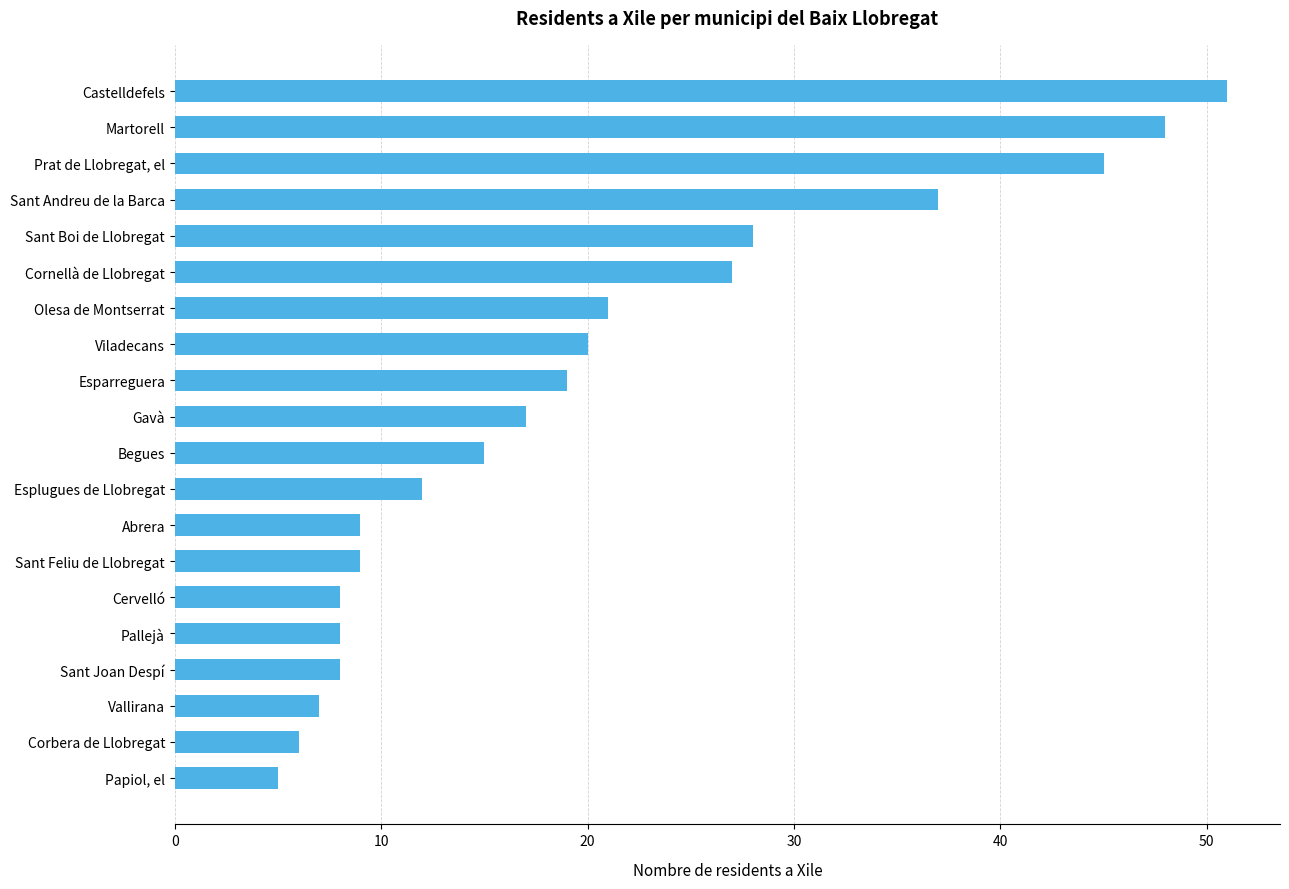

How many data points are less than 17?

10